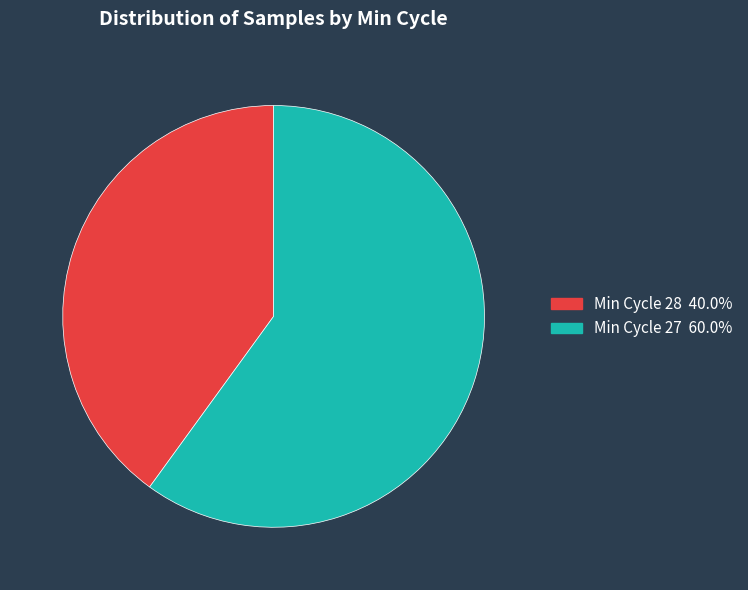

Does any single category account for the majority?

Yes